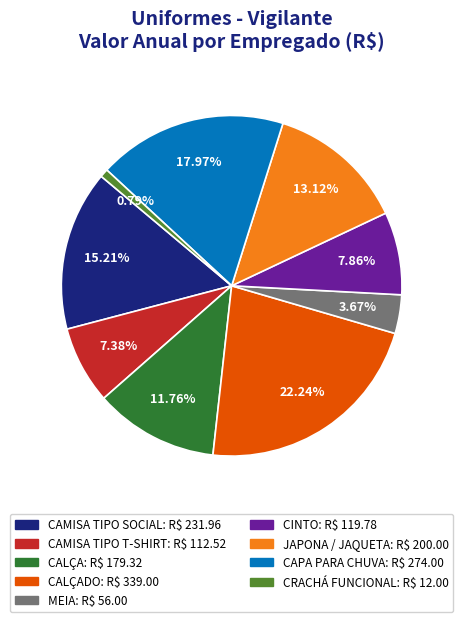

How many slices are in this pie chart?

9